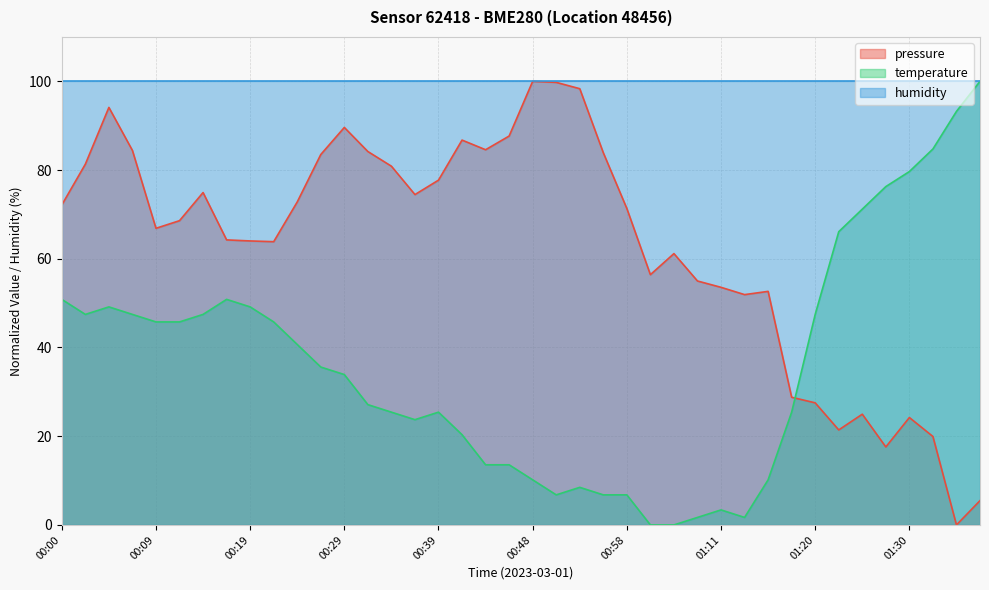

List the series in order of their overall mean, lowest first.

temperature, pressure, humidity